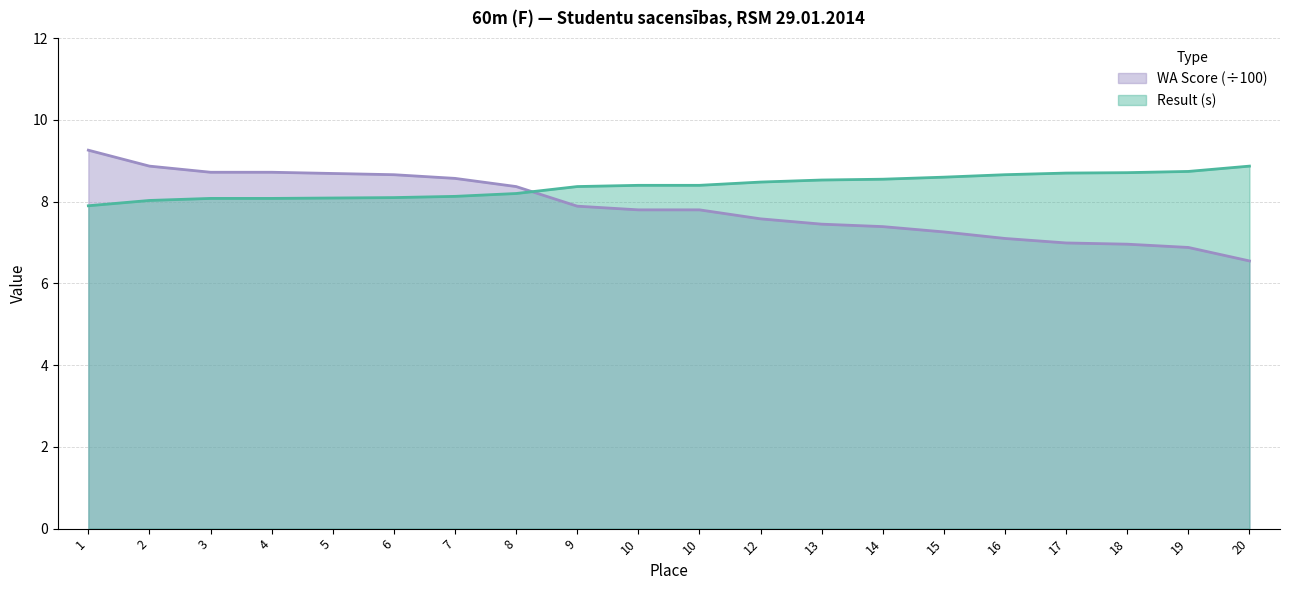

Reading left to right, what are all the values shown in this chart?

Result: 7.9	8.0	8.1	8.1	8.1	8.1	8.1	8.2	8.4	8.4	8.4	8.5	8.5	8.6	8.6	8.7	8.7	8.7	8.7	8.9
WA: 9.3	8.9	8.7	8.7	8.7	8.7	8.6	8.4	7.9	7.8	7.8	7.6	7.5	7.4	7.3	7.1	7.0	7.0	6.9	6.5